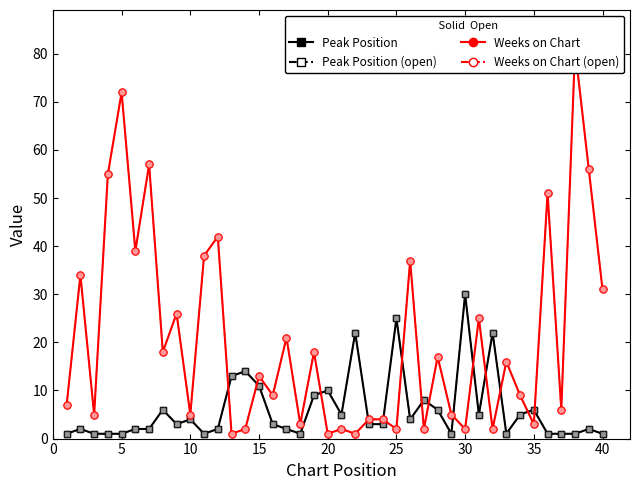

How many lines are shown in the chart?

4